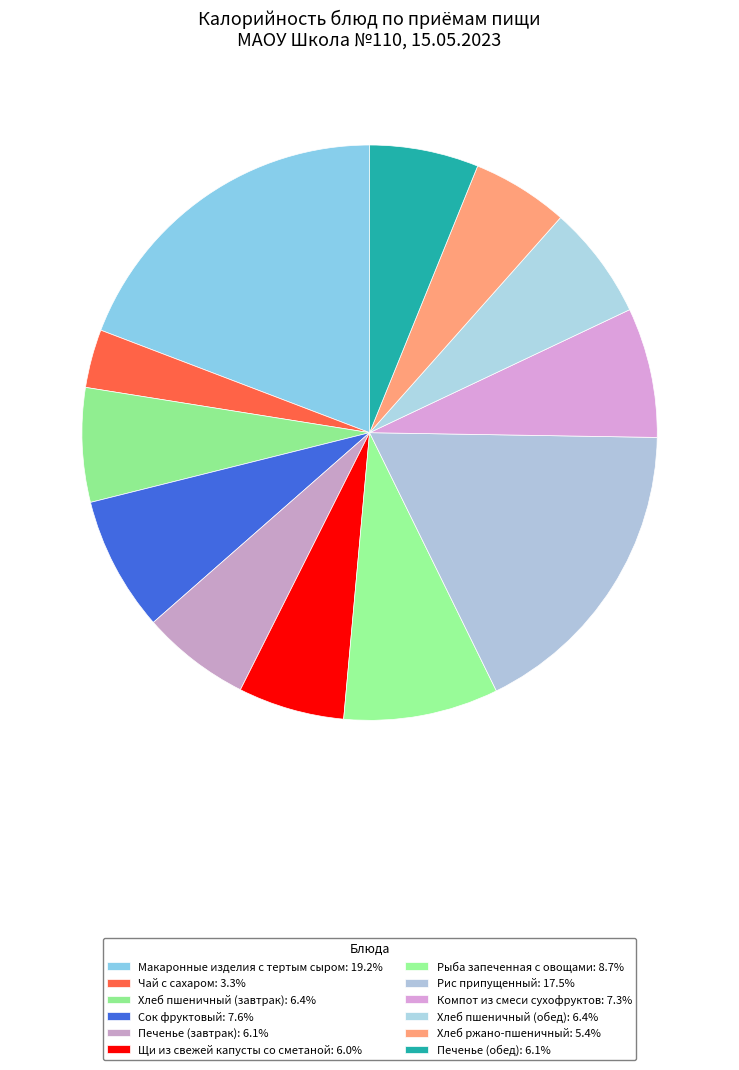

To the nearest percent, what is the difference between the largest and smallest slice percentages?

16%